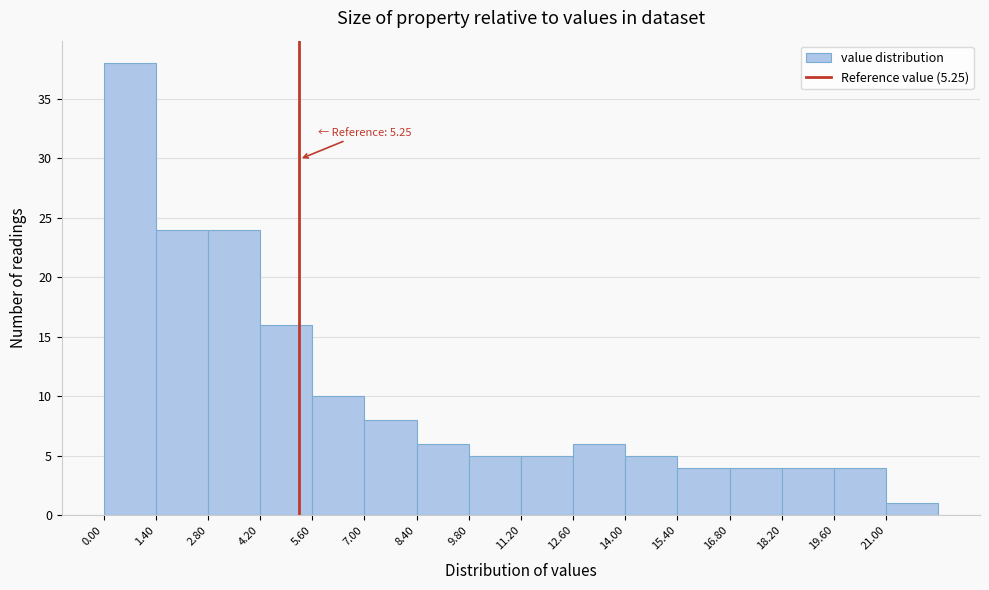

Over which range of the x-axis is the bar tallest?

0.0 to 1.4